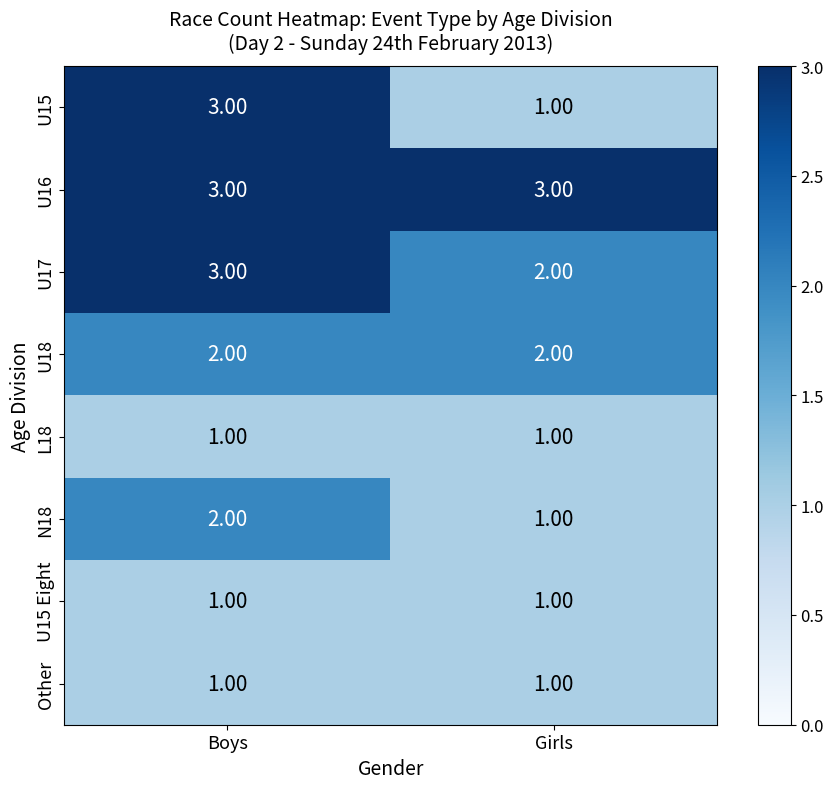

Which series has the largest range (max minus min)?

U15